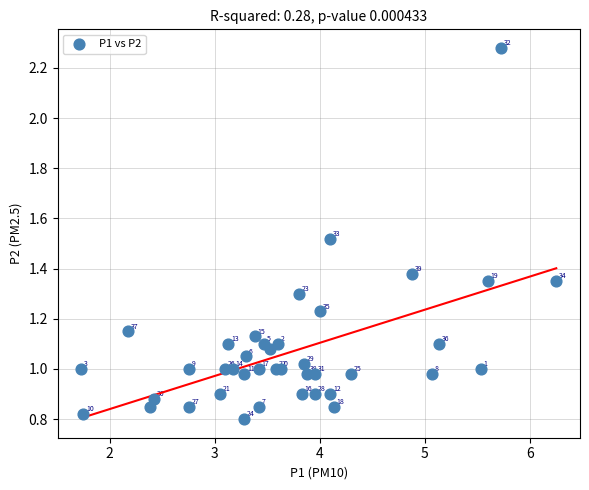

What is the range of X values (max minus min)?

4.5